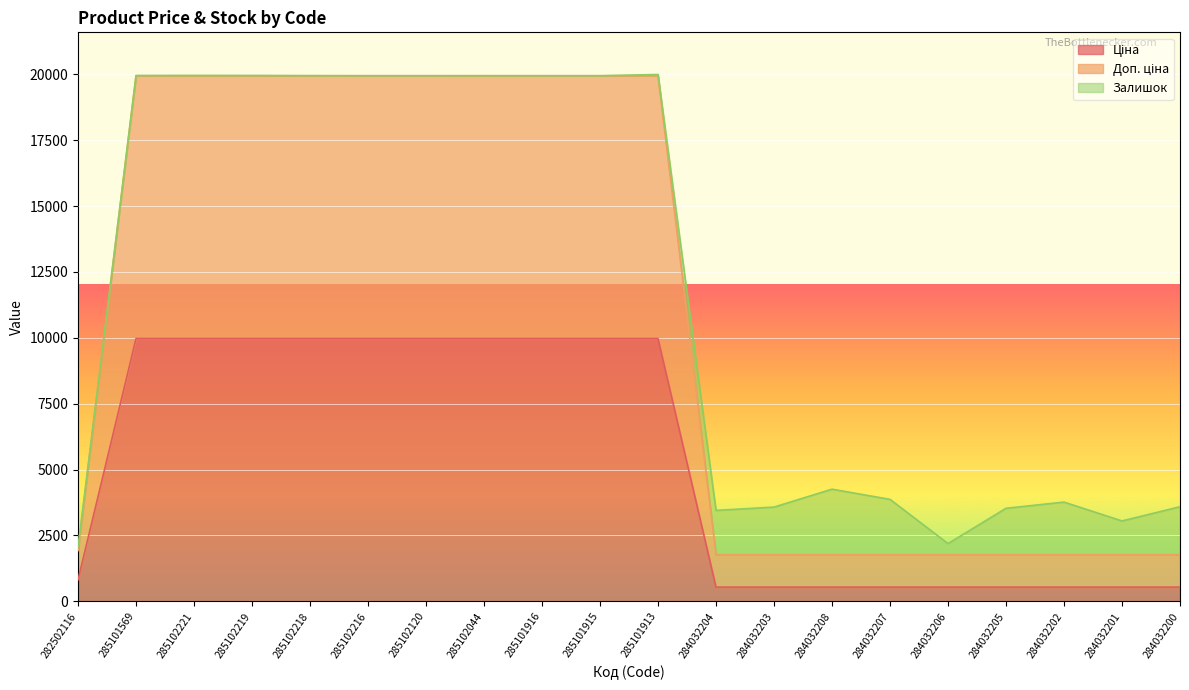

At which category is the sum across all series the highest?

285101569